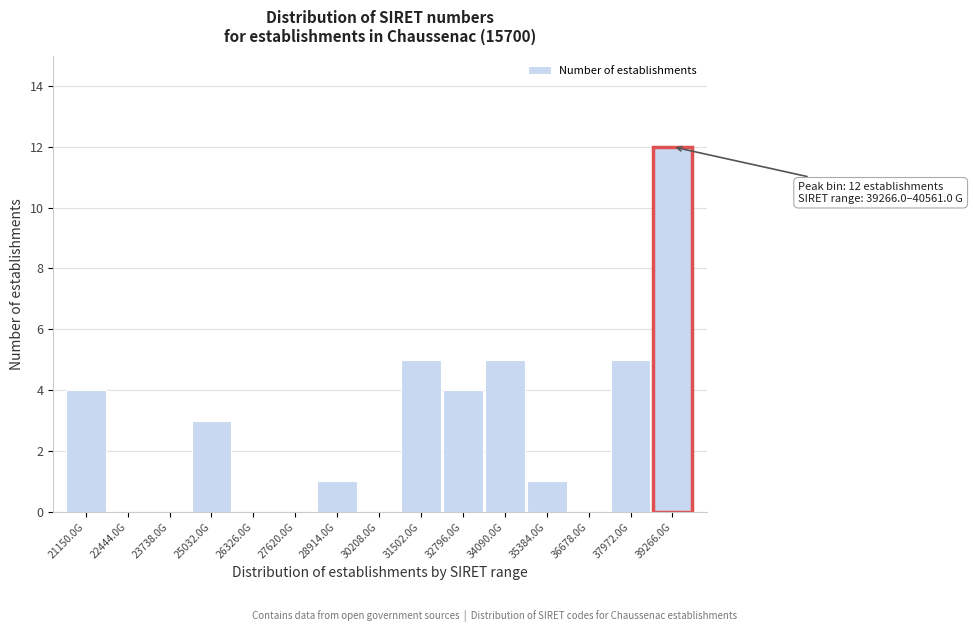

Reading right to left, transcribe all the data shown in this chart.

39266.0G=12	37972.0G=5	36678.0G=0	35384.0G=1	34090.0G=5	32796.0G=4	31502.0G=5	30208.0G=0	28914.0G=1	27620.0G=0	26326.0G=0	25032.0G=3	23738.0G=0	22444.0G=0	21150.0G=4